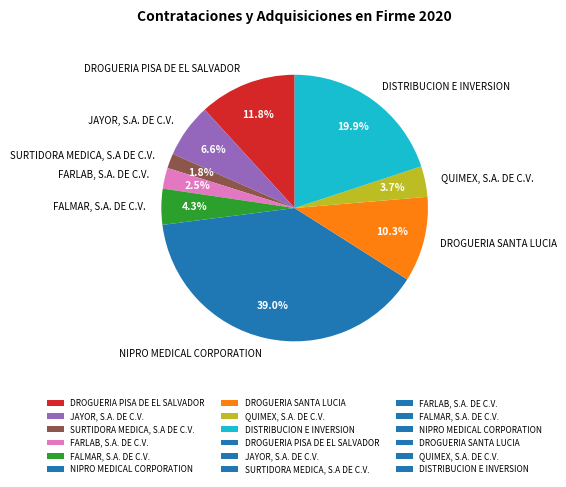

Does DISTRIBUCION E INVERSION represent more than half of the total?

No